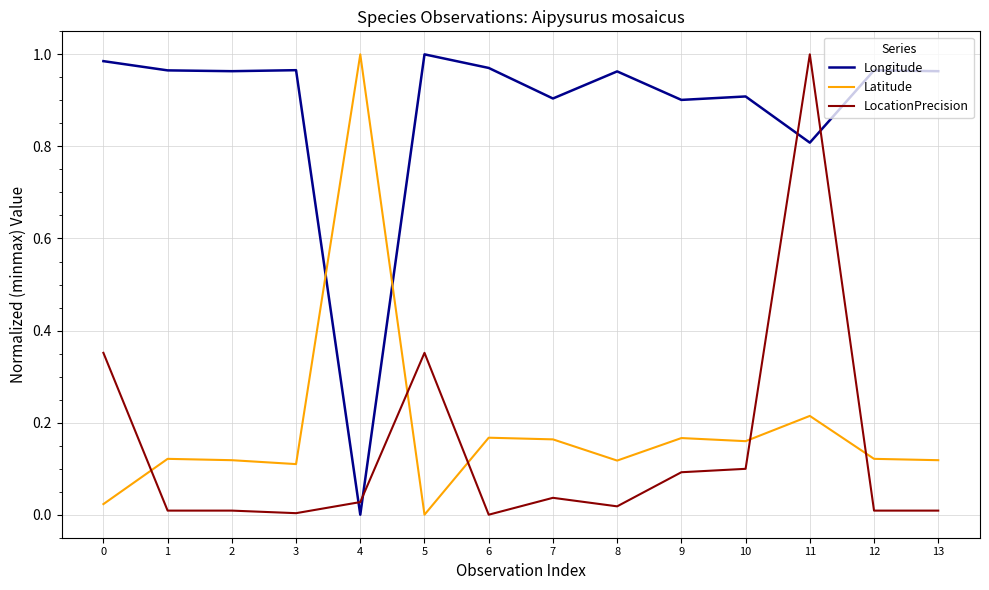

Is it true that Latitude equals 0.2 at 1?

False